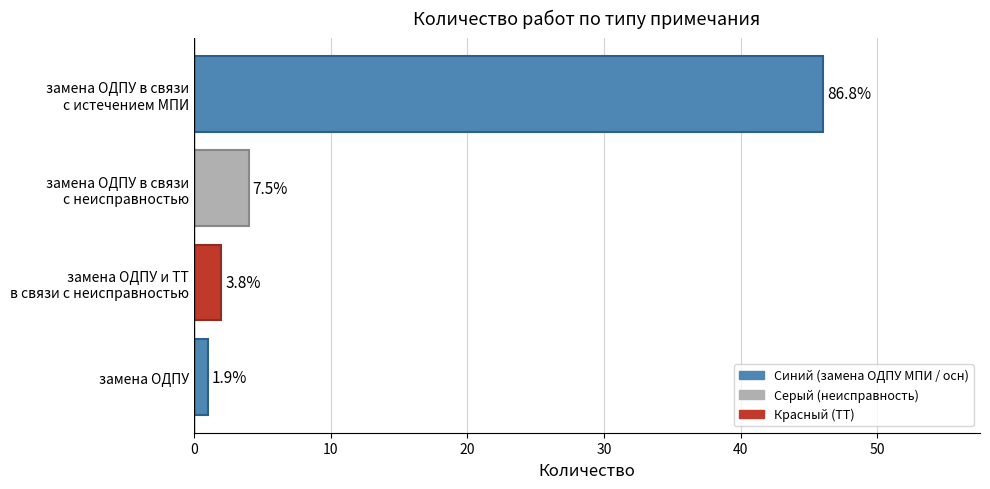

How many bars are there in total?

4